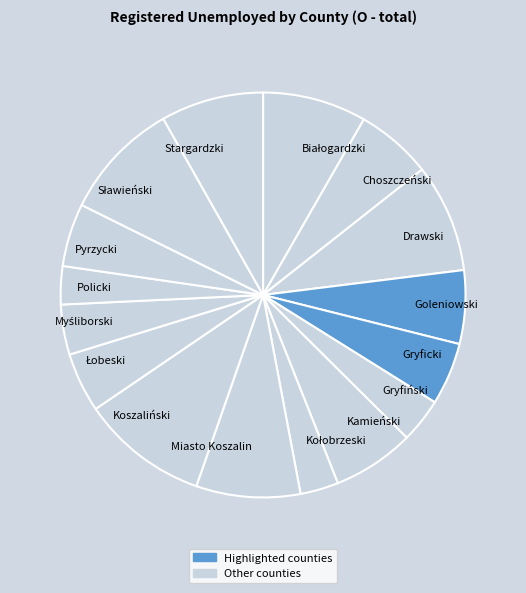

Does any single category account for the majority?

No